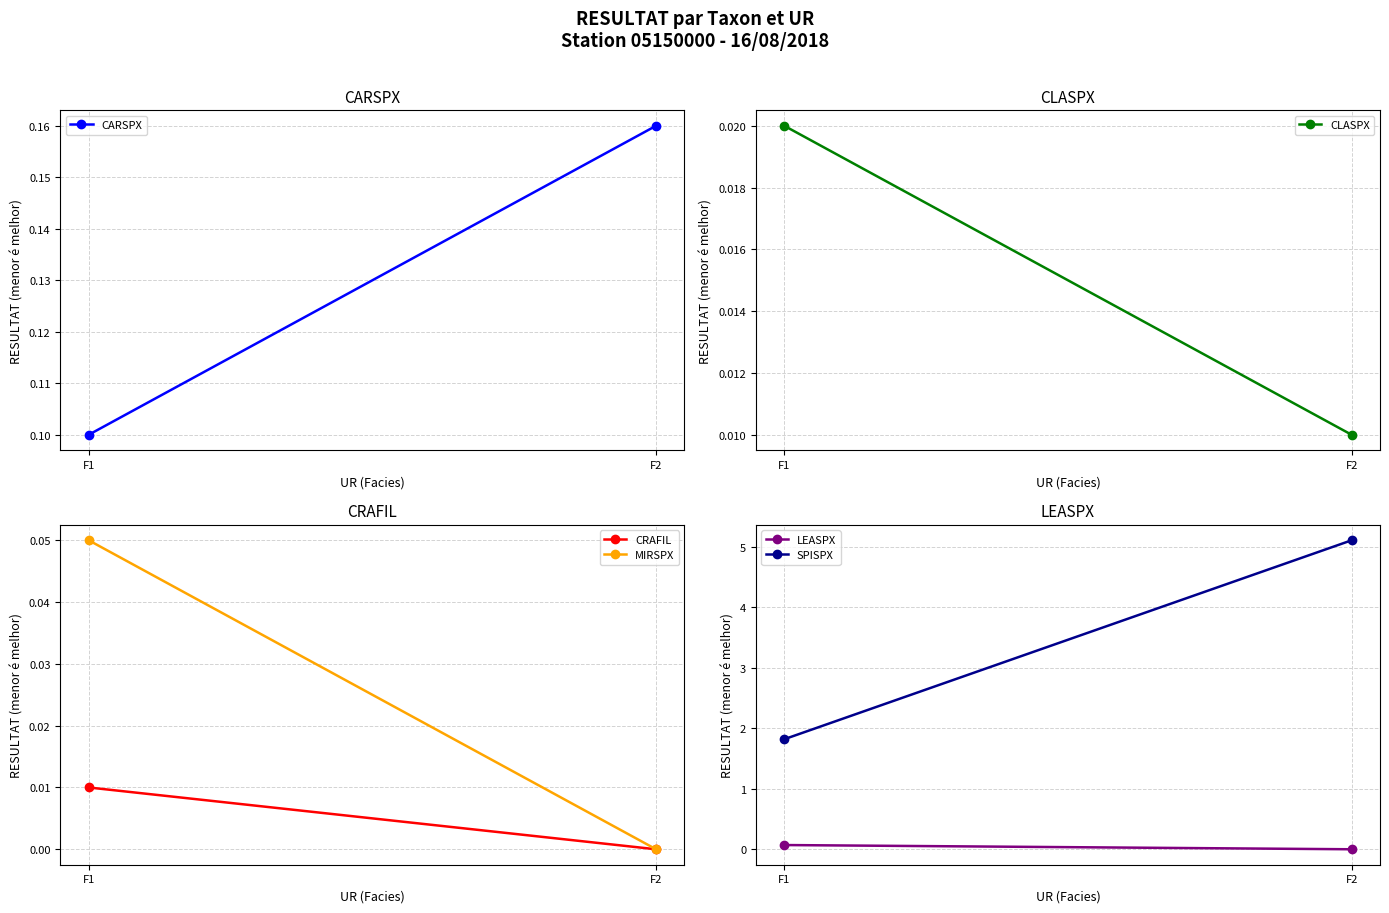

What is the sum of all MIRSPX values?

0.1